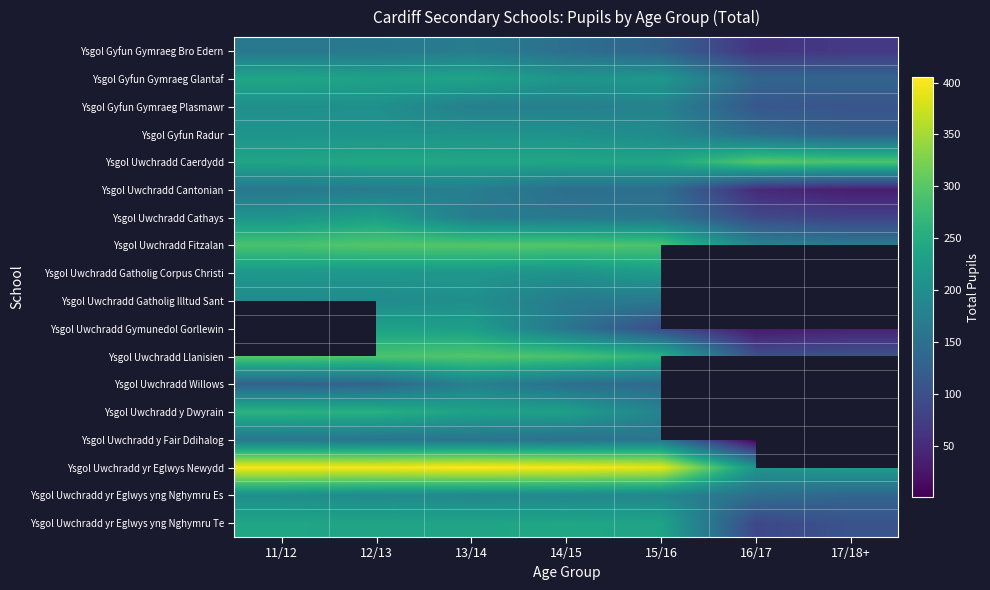

At which category is the sum across all series the highest?

12/13